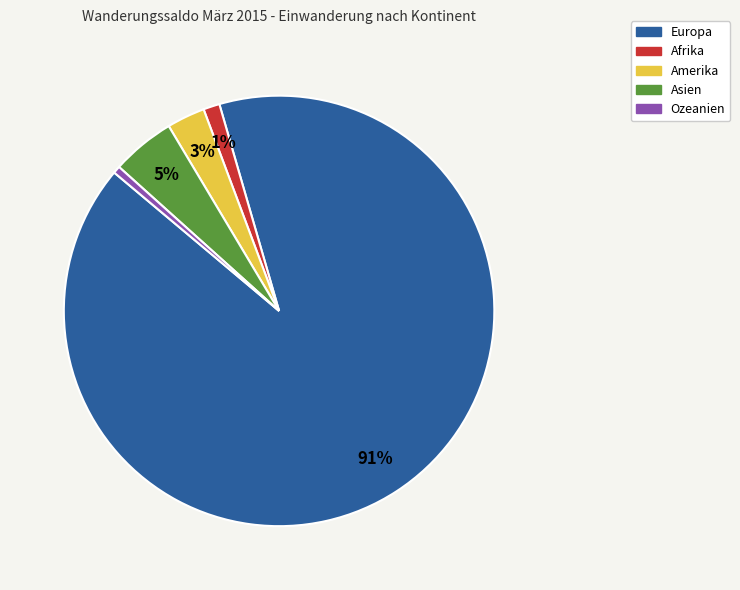

To the nearest percent, what is the combined percentage of Afrika and Asien?

6%